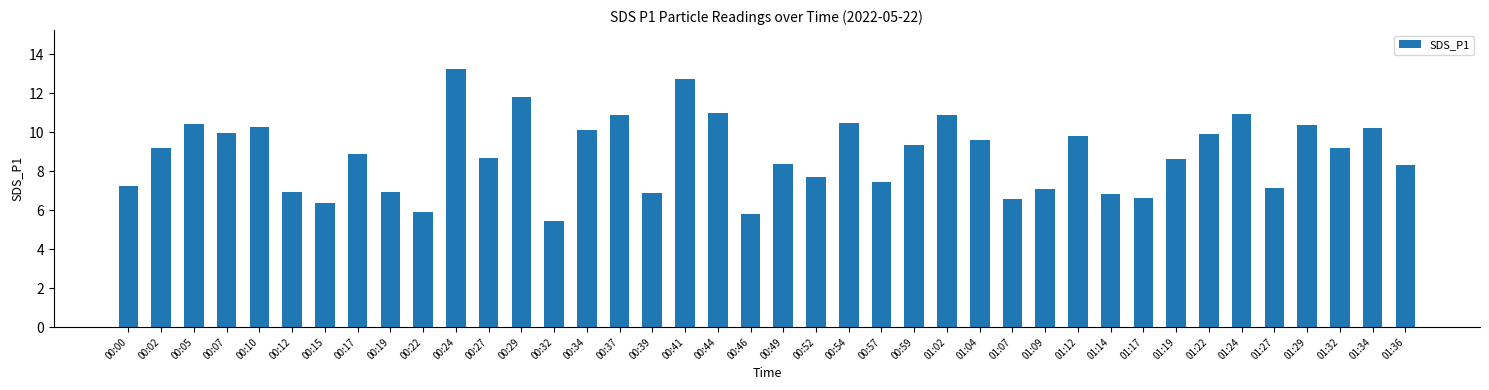

The value at 00:27 is 8.7. True or false?

True